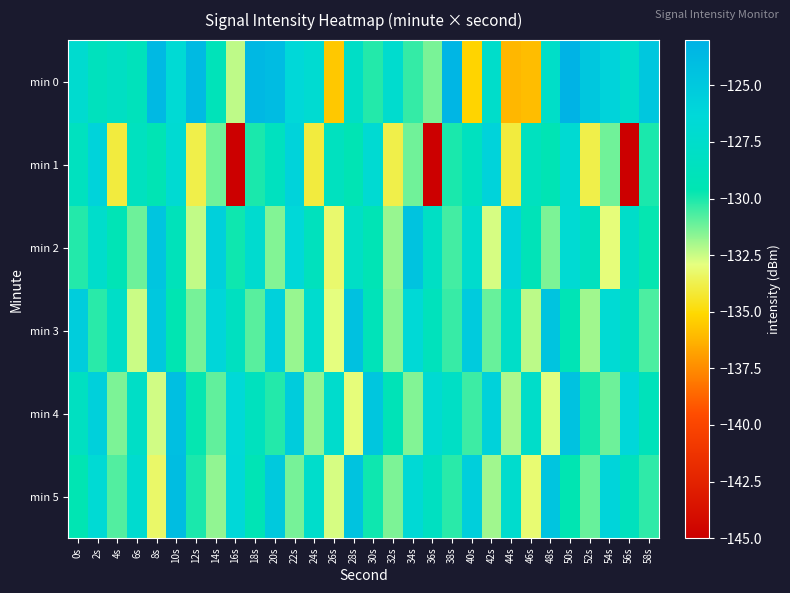

Which label corresponds to the largest value in the chart?

50s